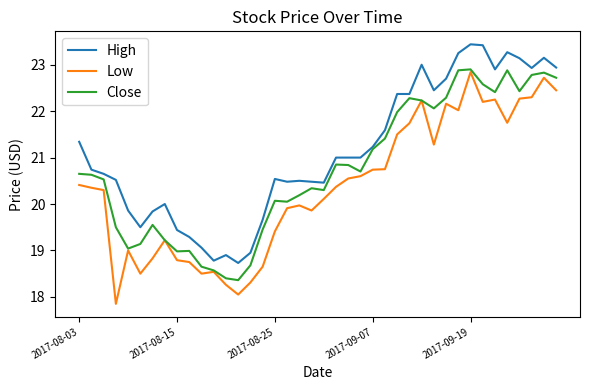

What is the smallest value displayed?

17.9